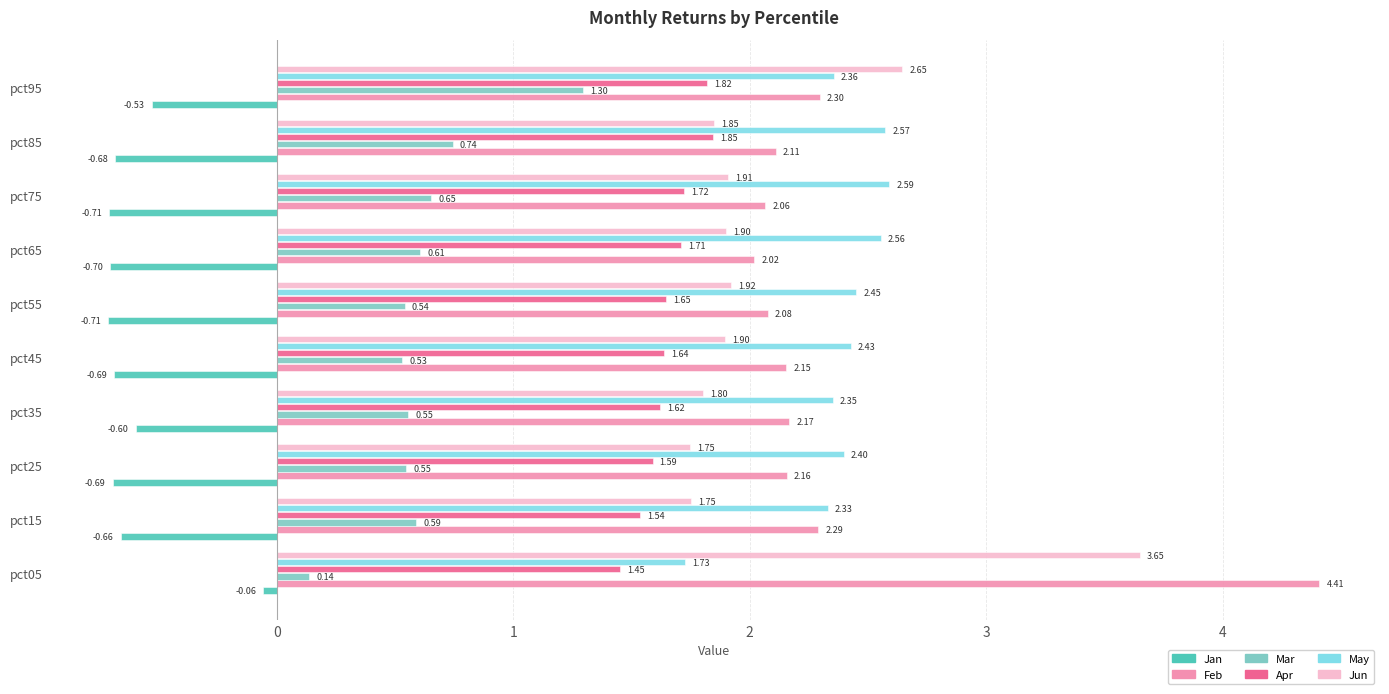

What is the minimum value shown in the chart?

-0.7